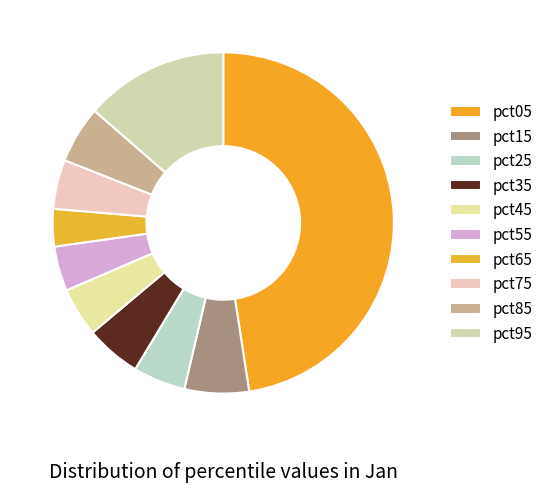

Between pct35 and pct75, which is larger?

pct35